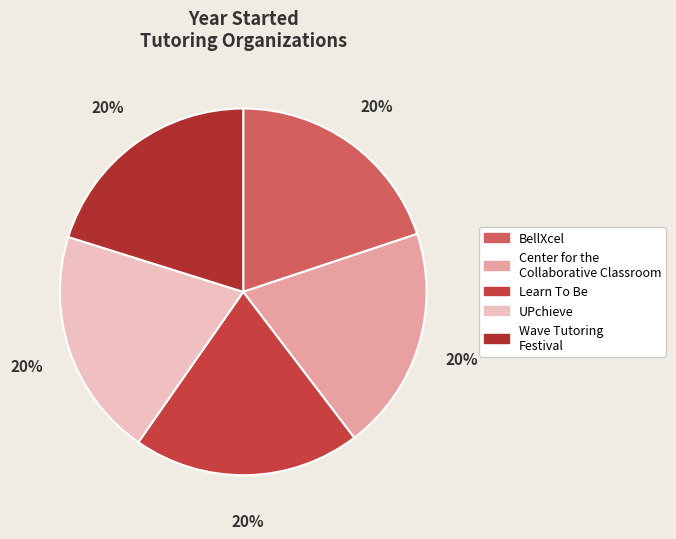

Which category has the smallest portion of the pie?

Center for the
Collaborative Classroom